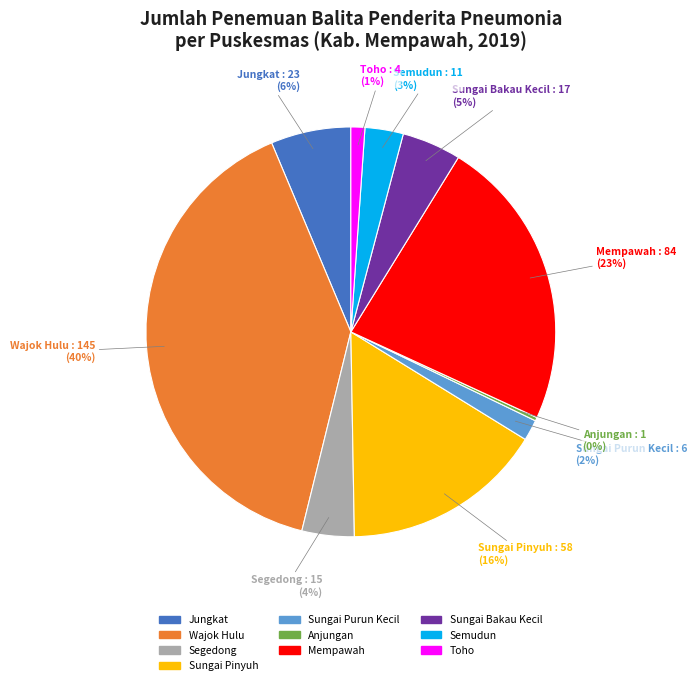

Does any single category account for the majority?

No